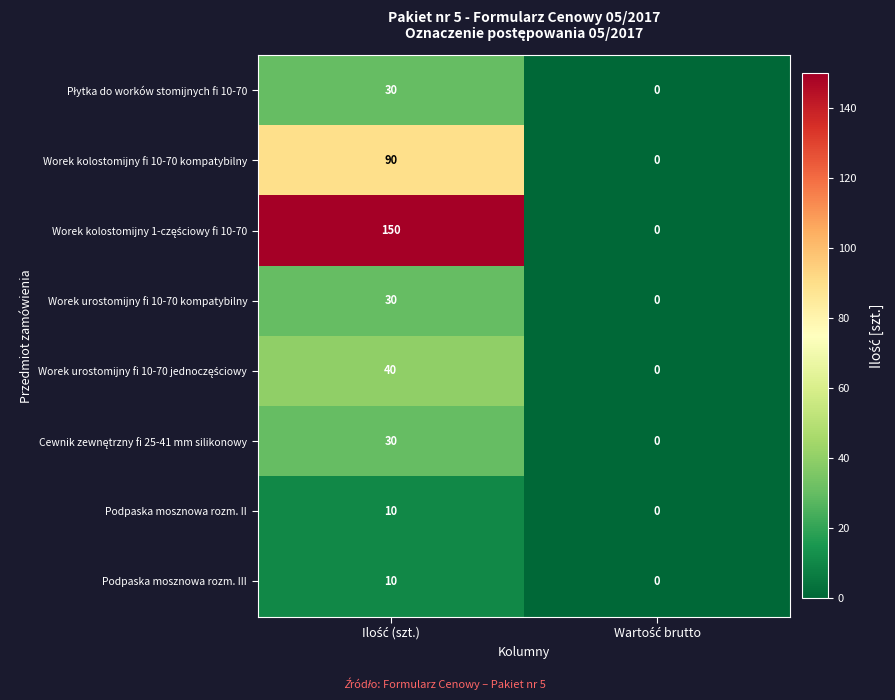

What is the difference between the maximum and minimum values in the Podpaska mosznowa rozm. II series?

10